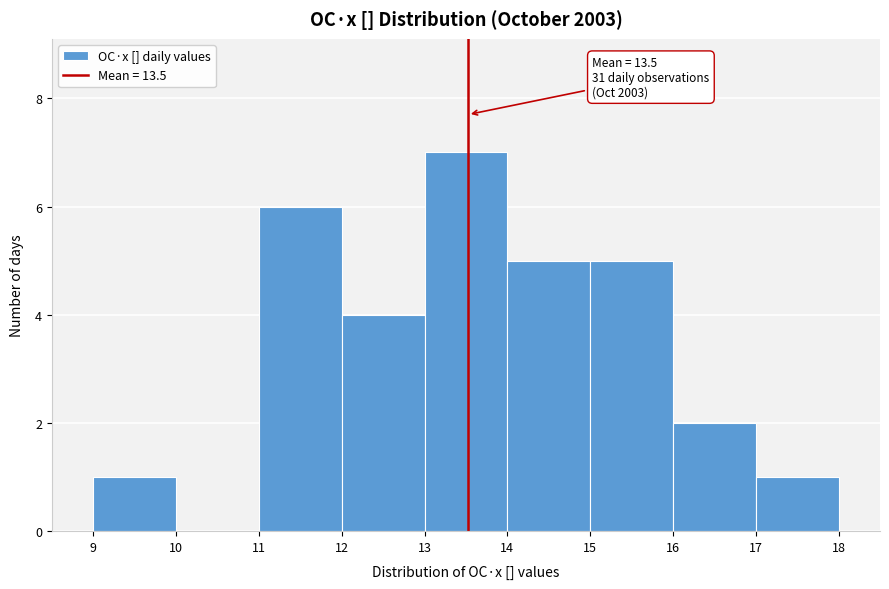

Which range on the x-axis has the tallest bar?

13 to 14